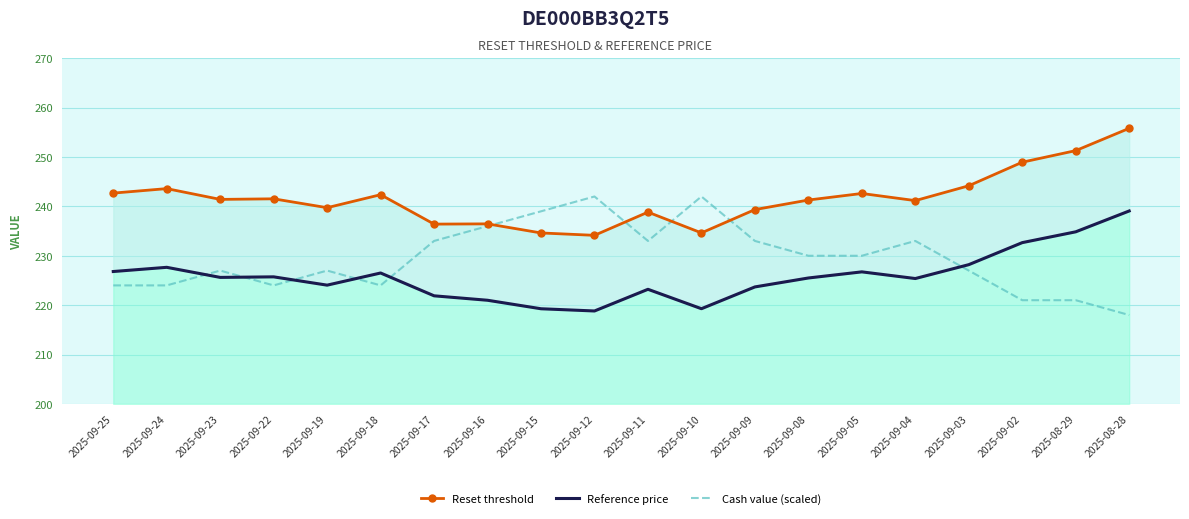

Which category has the lowest value in the Cash value (scaled) series?

2025-08-28